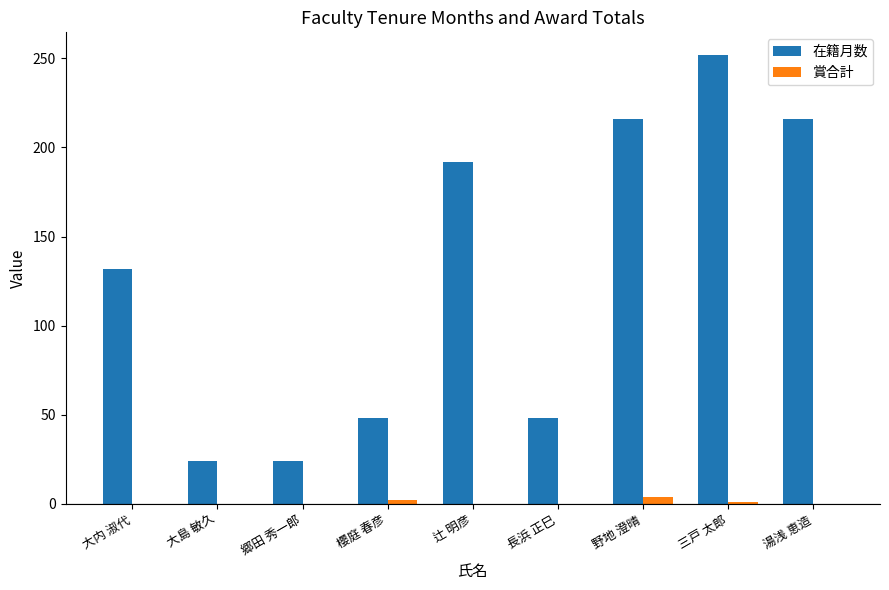

What are all the series names shown in the legend?

在籍月数, 賞合計